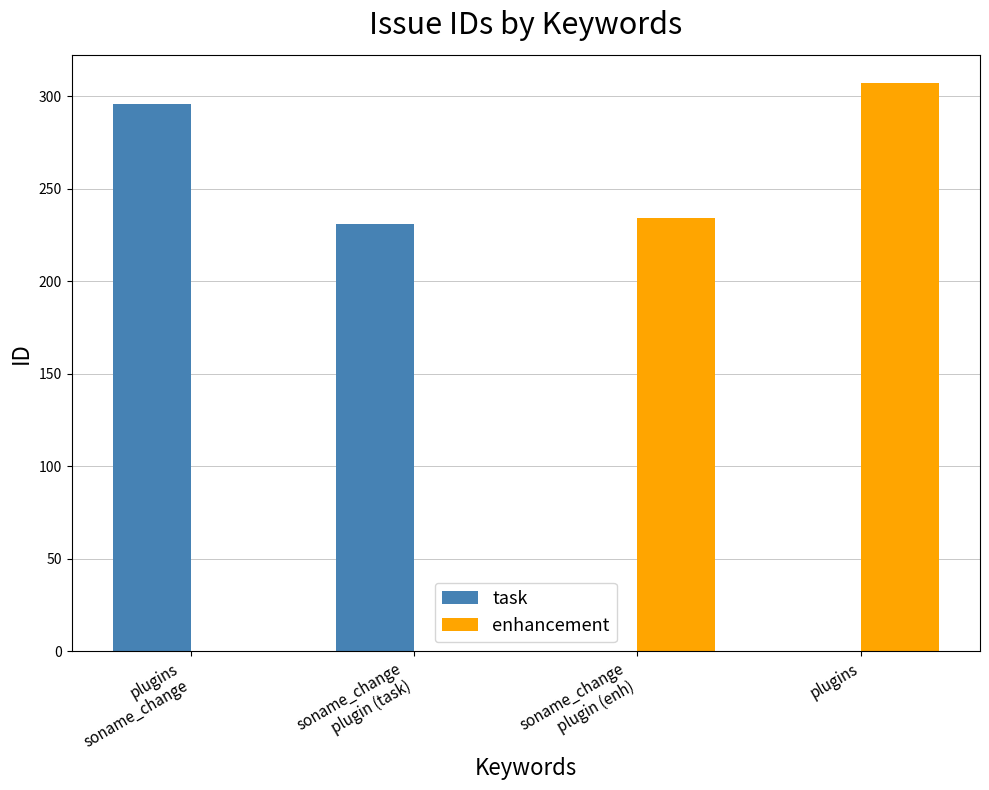

True or false: task has a value of 296 at plugins
soname_change.

True